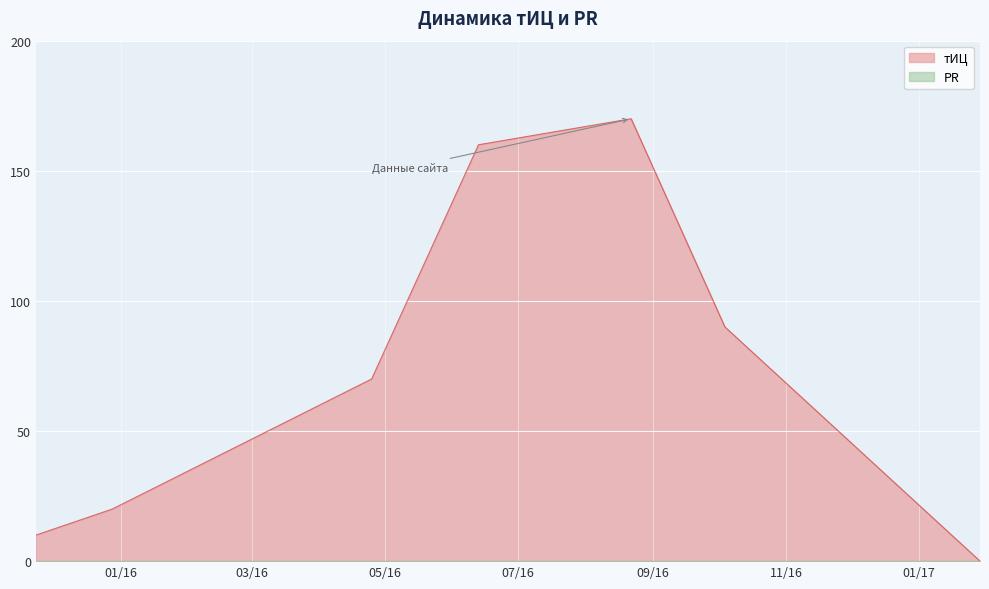

Rank the categories by value from highest to lowest.

2016-08-22, 2016-06-13, 2016-10-04, 2016-04-25, 2015-12-28, 2015-11-23, 2017-01-29